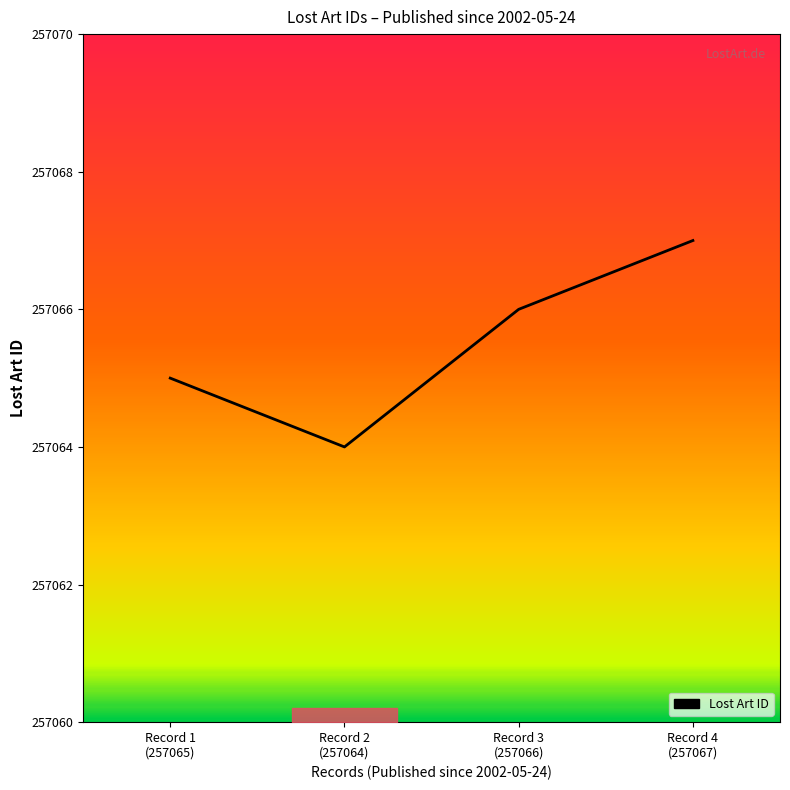

True or false: there are more than 1 points higher than both neighbors.

False